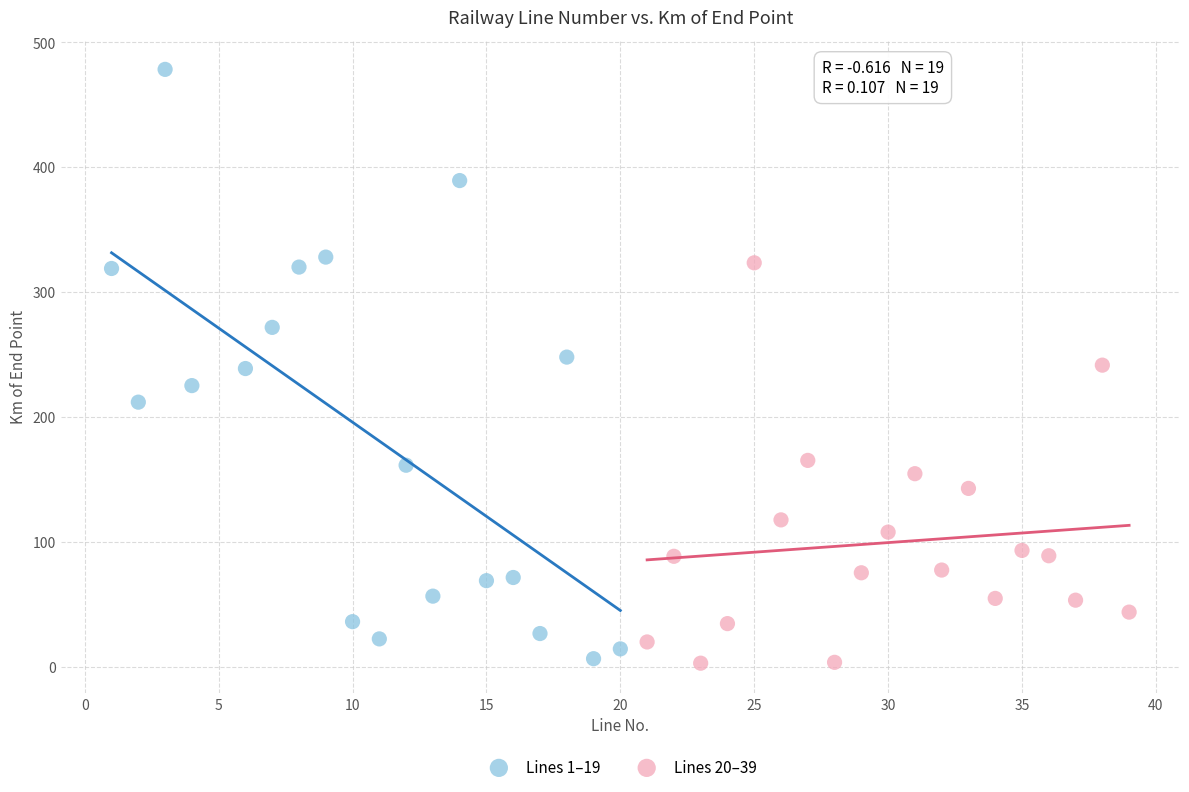

Which series reaches the maximum Y coordinate?

Lines 1–19